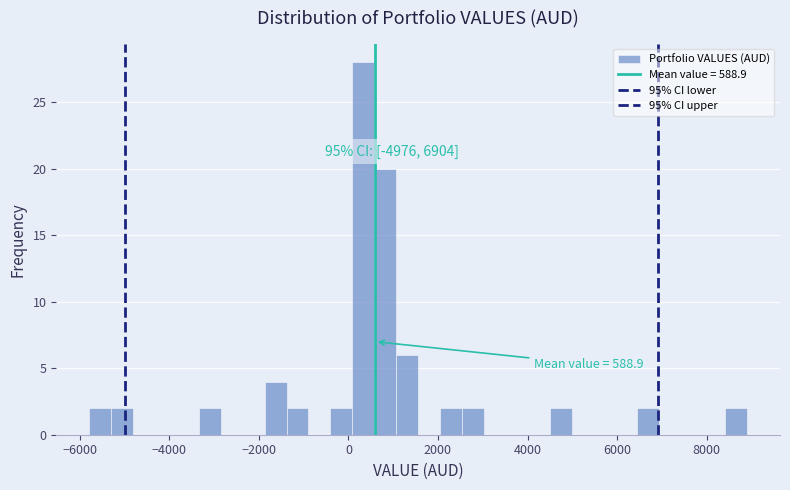

Read against the x-axis, roughly where is the centre of the tallest bar?

400